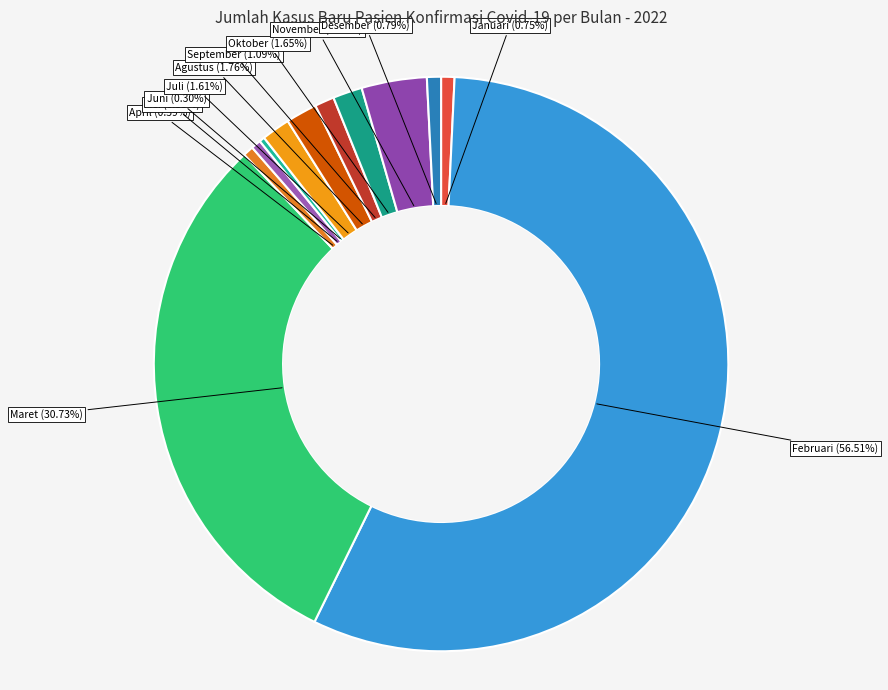

What percentage is NOT represented by Februari?

43.5%